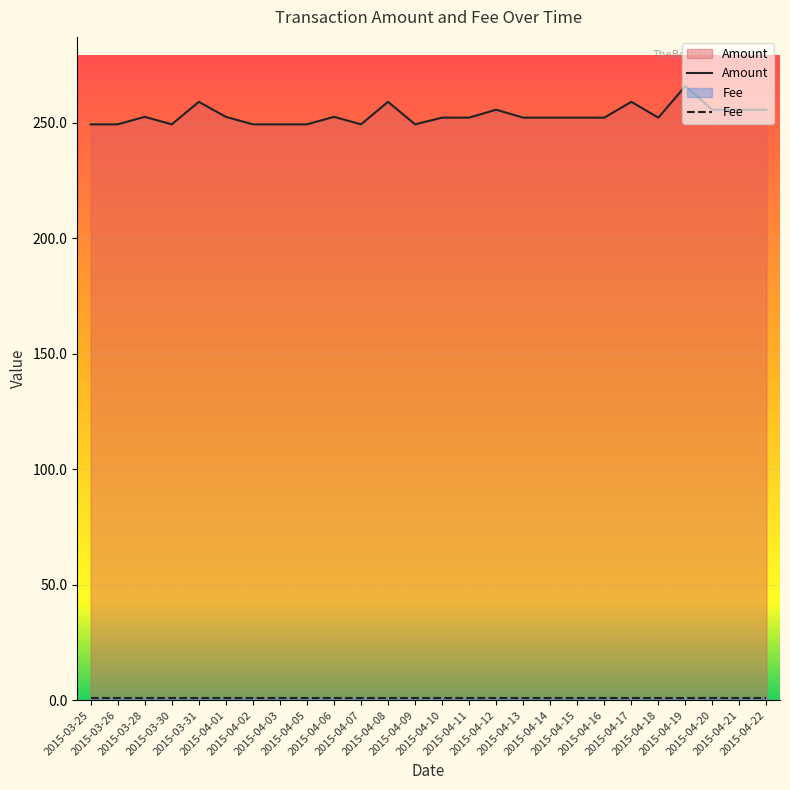

What is the sum of the values at 2015-04-11 and 2015-04-01?

504.8